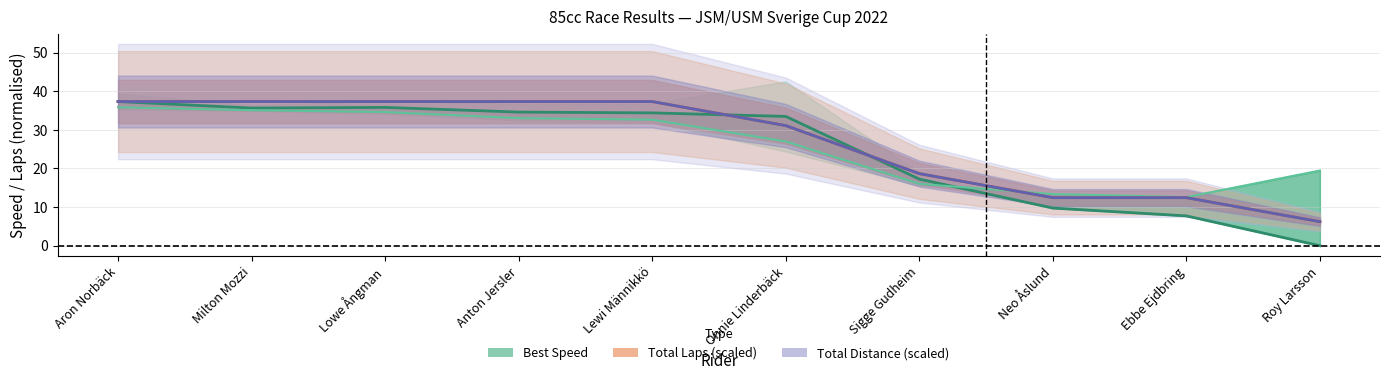

How many times do Best Speed and Total Distance (scaled) cross each other?

2